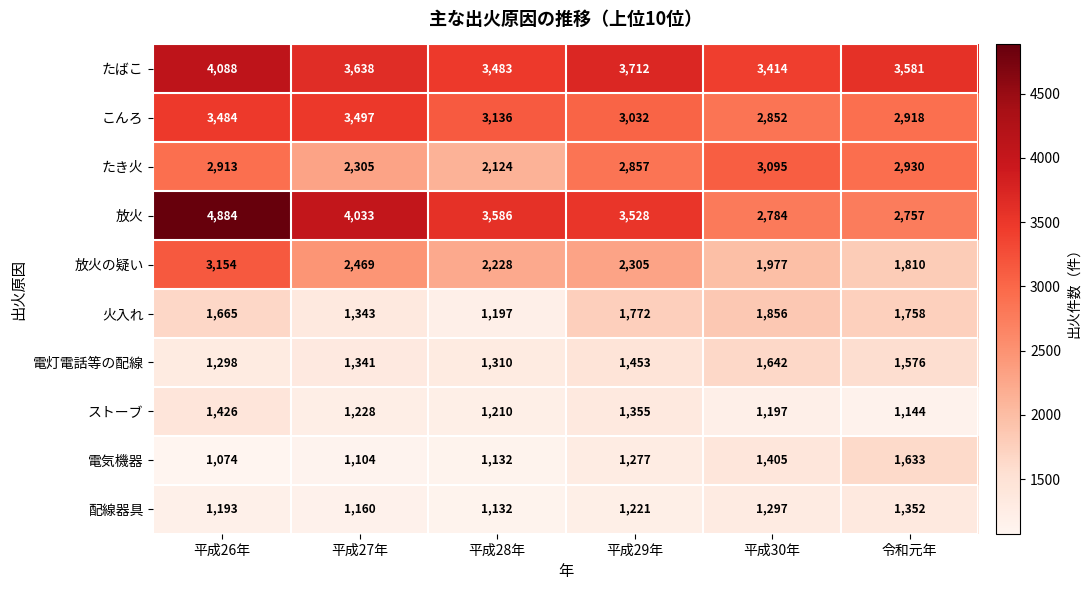

What is the maximum value shown in the chart?

4884